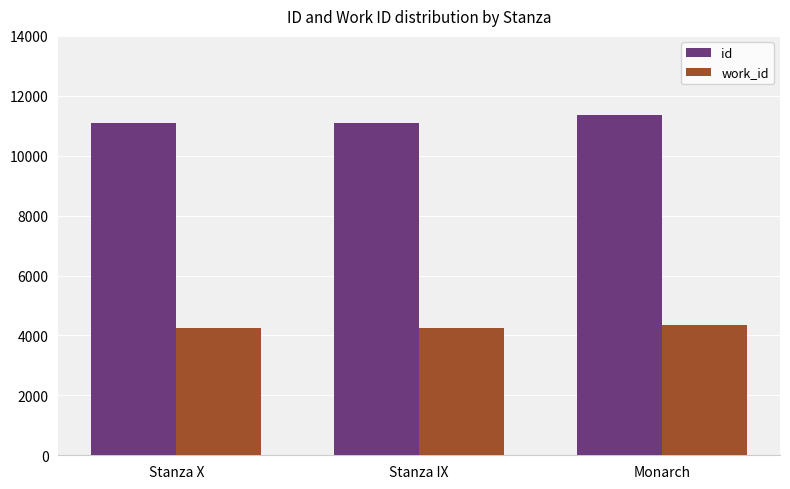

What is the label of the 1st bar from the left?

Stanza X